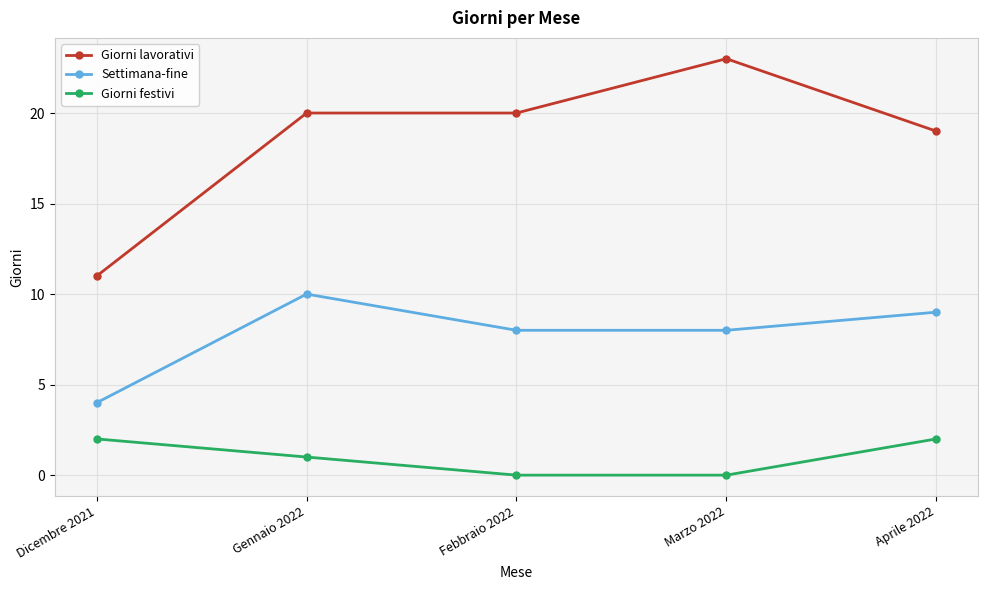

True or false: Settimana-fine has a value of 4 at Dicembre 2021.

True